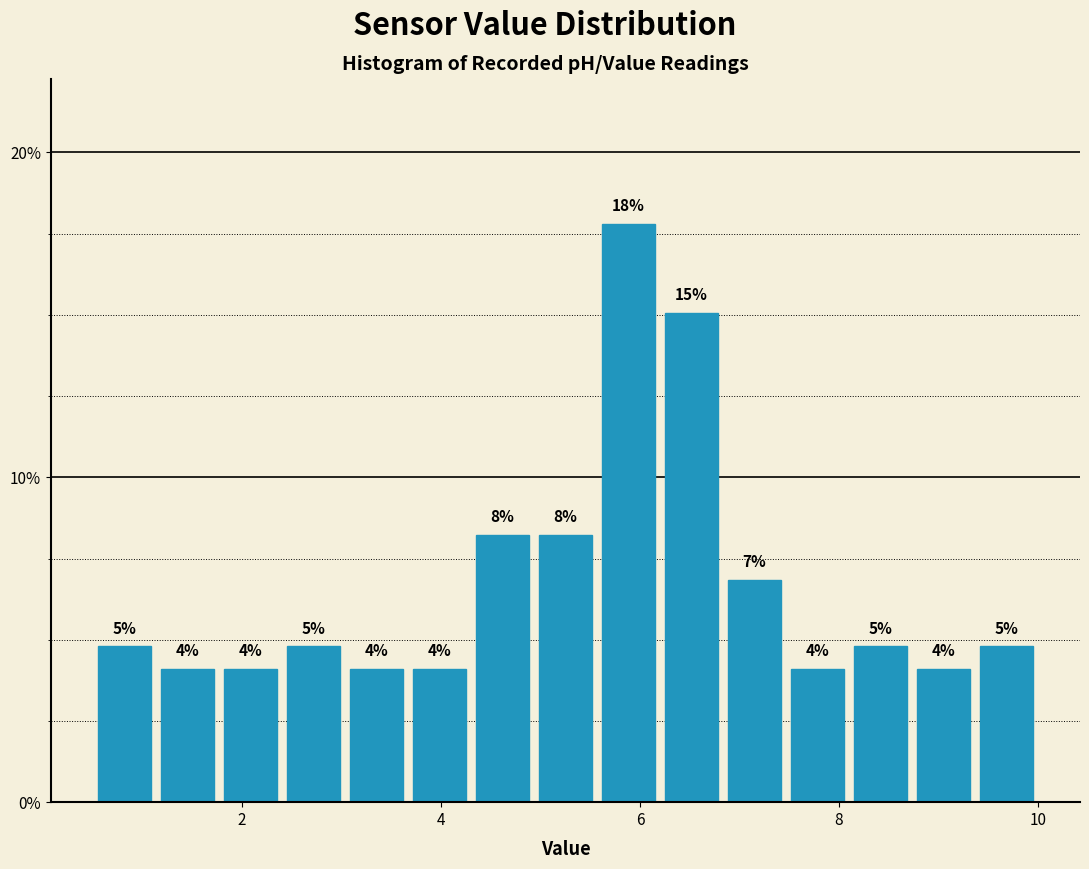

Around what value on the x-axis is the tallest bar? Give the approximate position of its centre, as read against the axis.

5.8